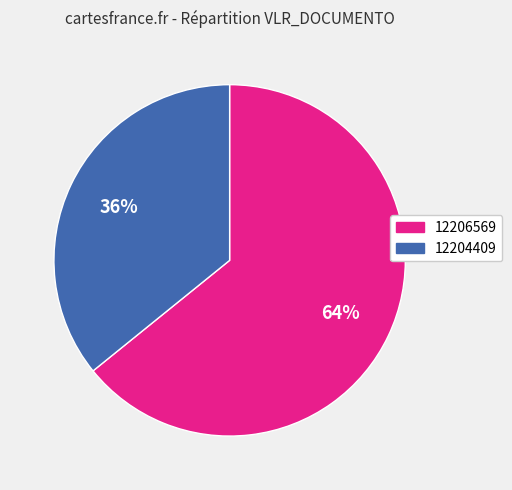

Is the sum of 12204409 and 12206569 greater than half?

Yes